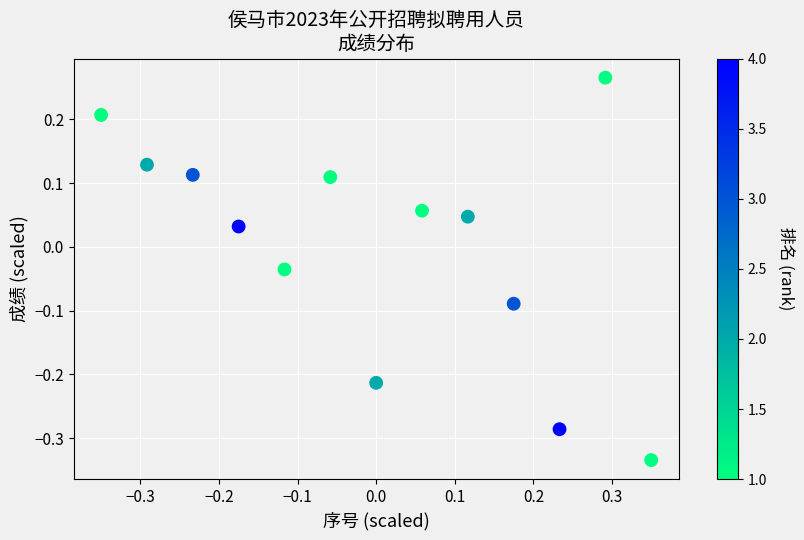

What is the range of Y values (max minus min)?

0.6